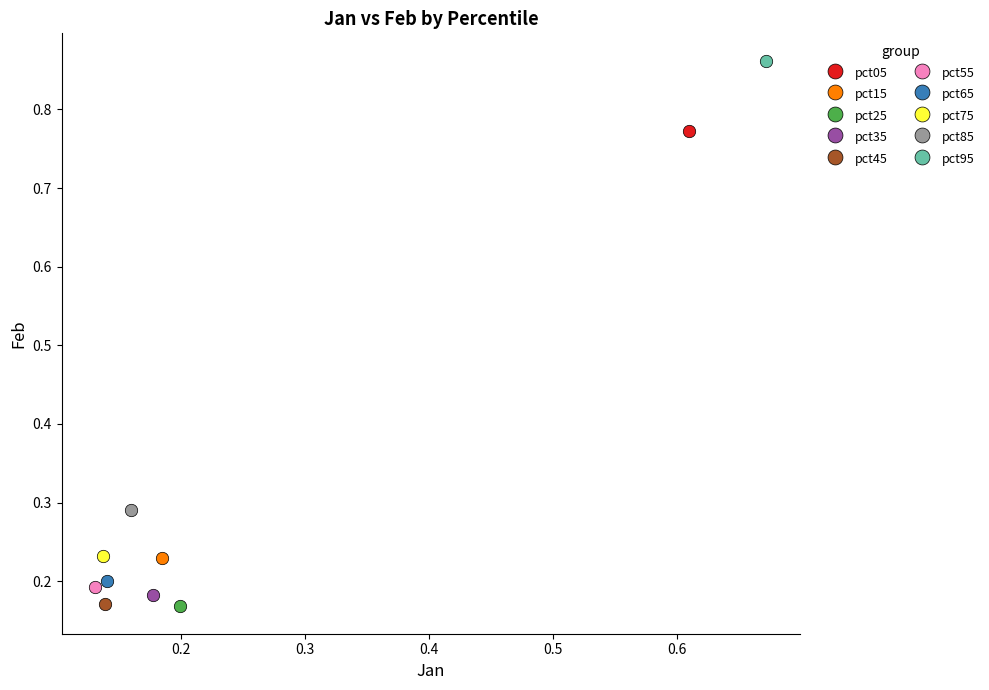

Which series reaches the maximum Y coordinate?

pct95